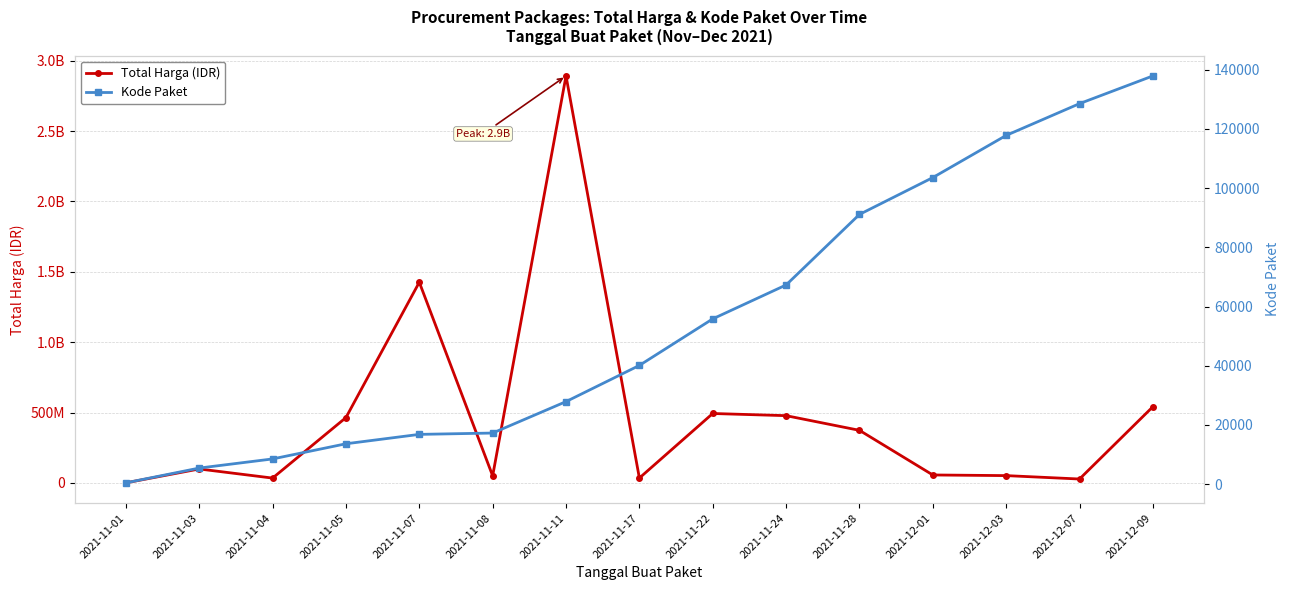

At which category does the chart reach its peak across all series?

2021-11-11